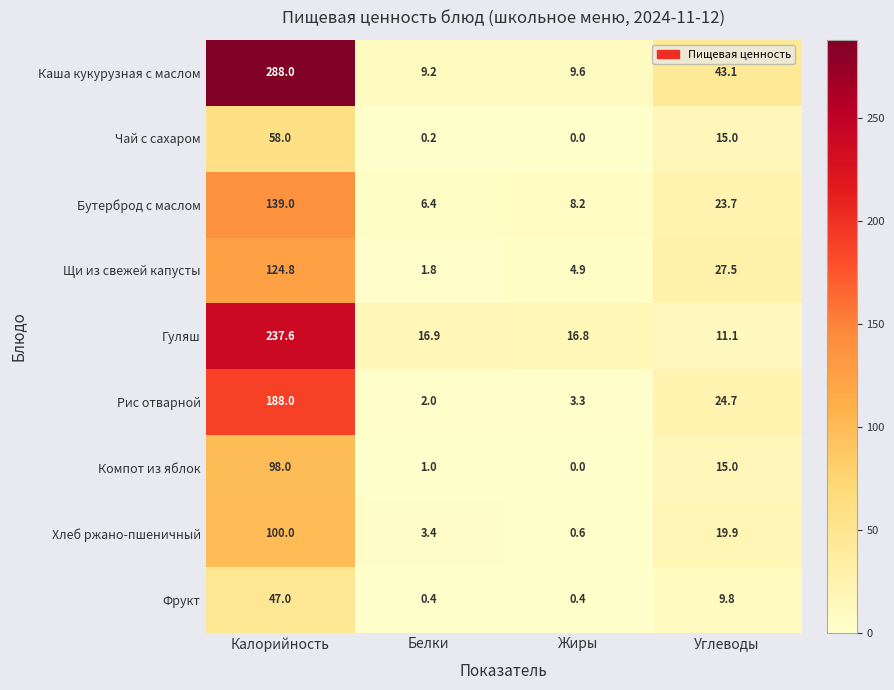

Which label corresponds to the largest value in the chart?

Калорийность